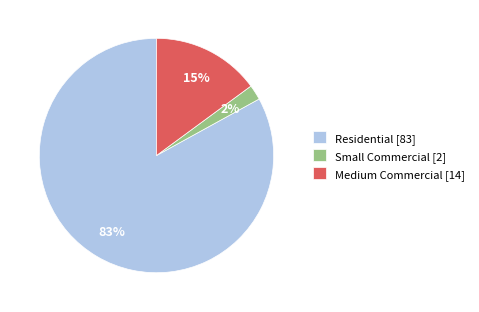

To the nearest percent, what percentage of the pie is Medium Commercial?

15%